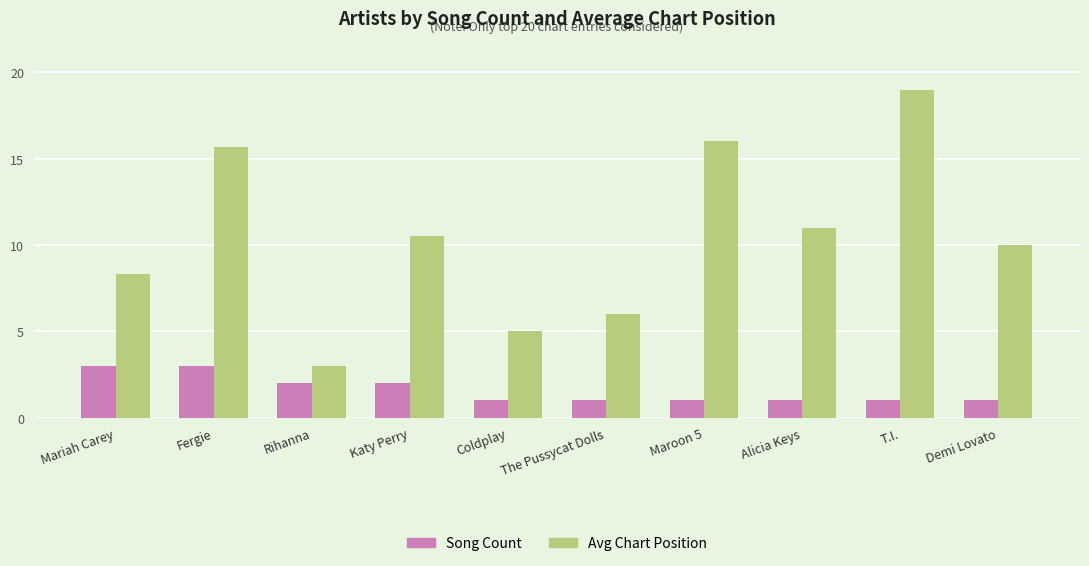

What is the value of the Avg Chart Position bar at the 3rd from the left?

3.0